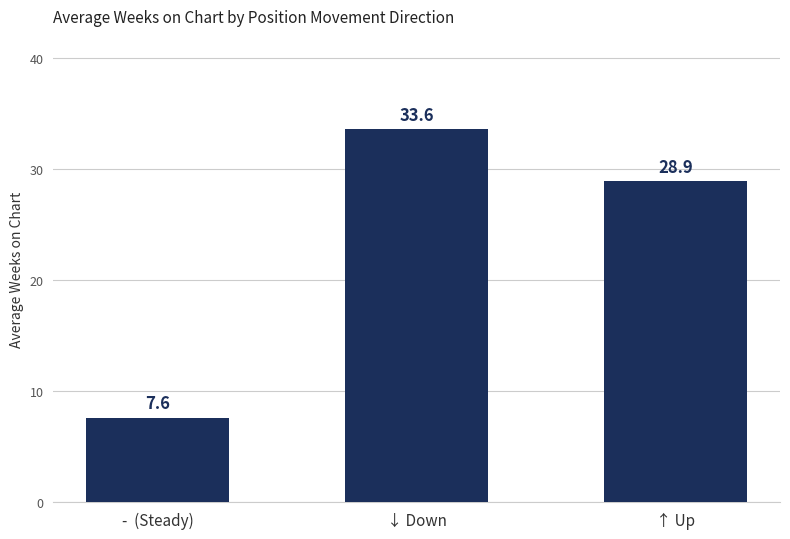

Which has a higher value, ↑ Up or -  (Steady)?

↑ Up